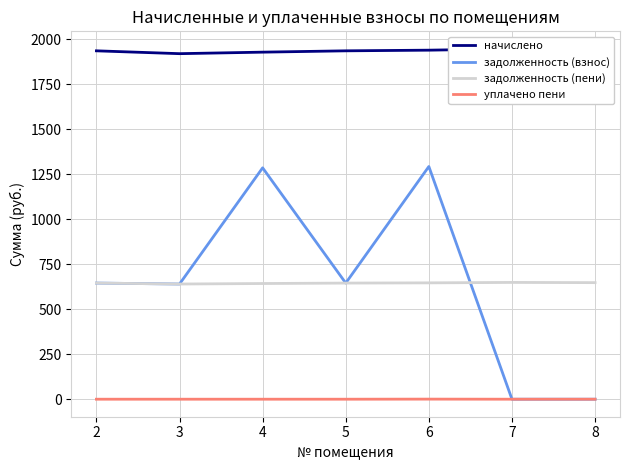

The value of начислено at 3 is 1919.9. True or false?

True